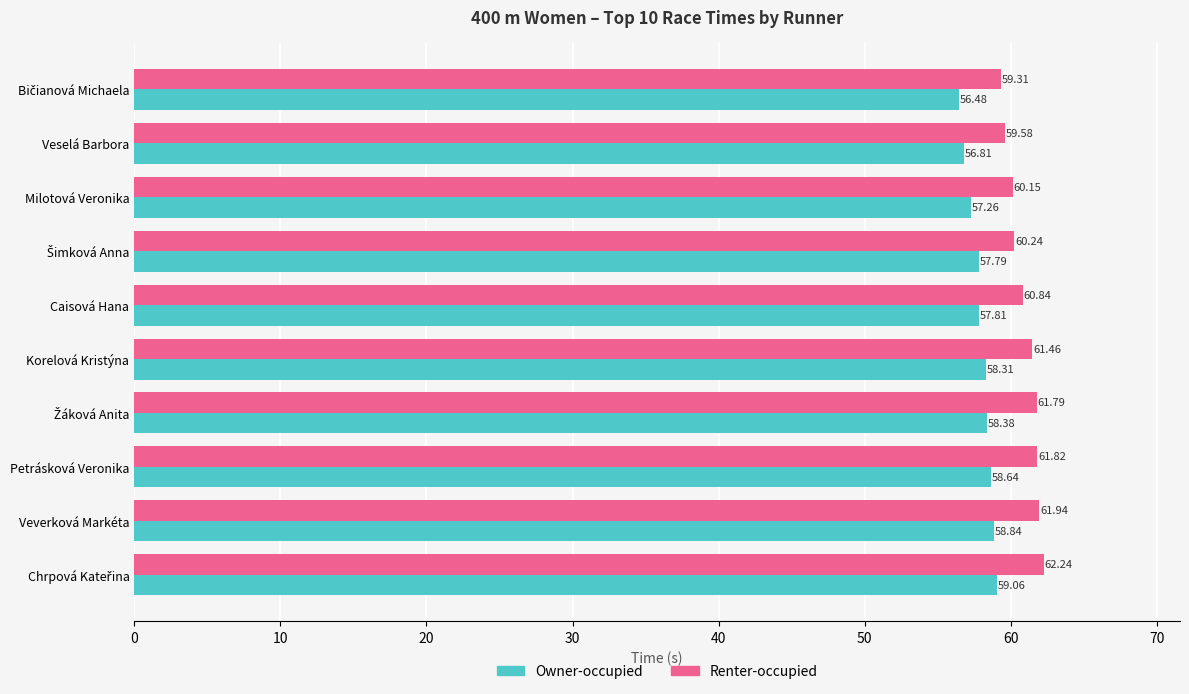

Which series changed the most between Milotová Veronika and Petrásková Veronika?

Renter-occupied